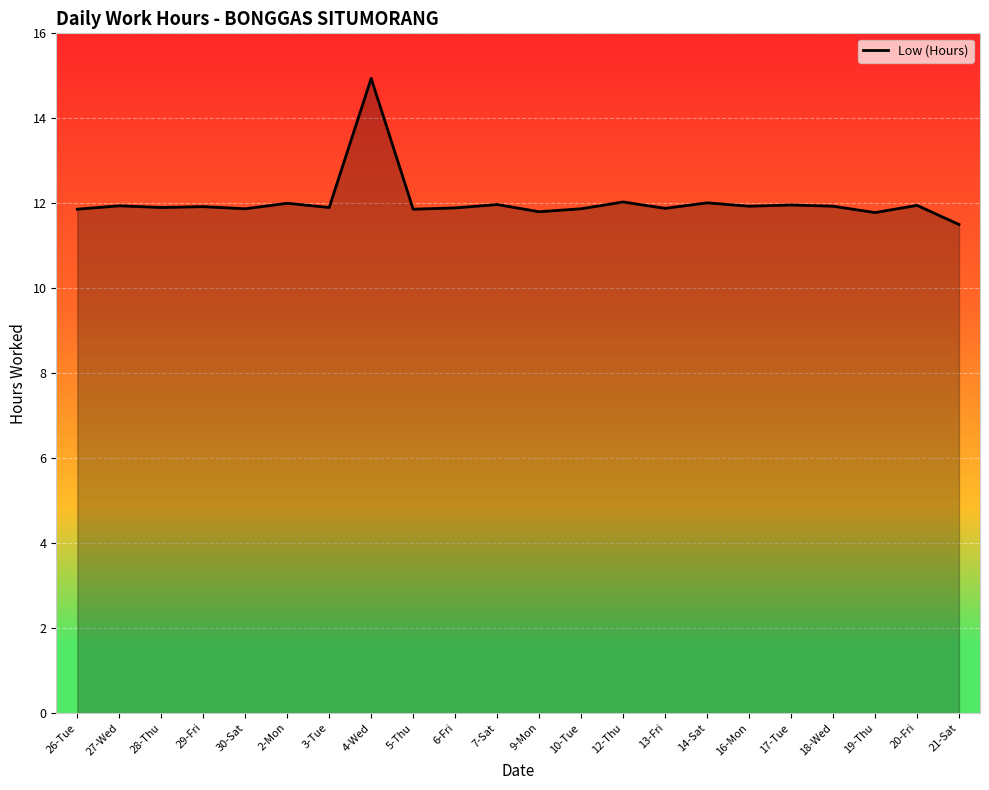

How many series are shown in this chart?

1